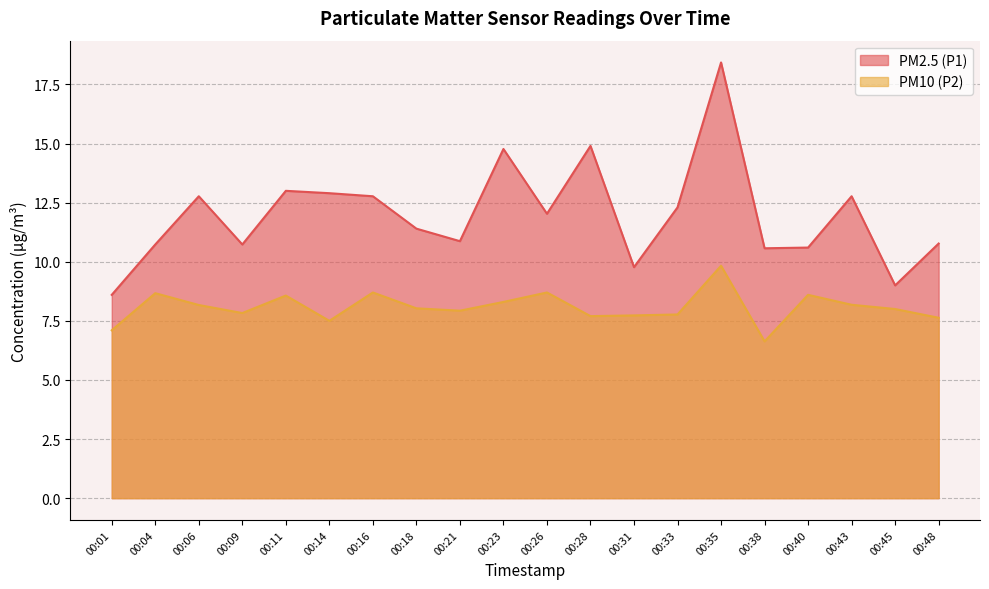

In PM2.5 (P1), how many points are higher than both neighbors (excluding endpoints)?

6